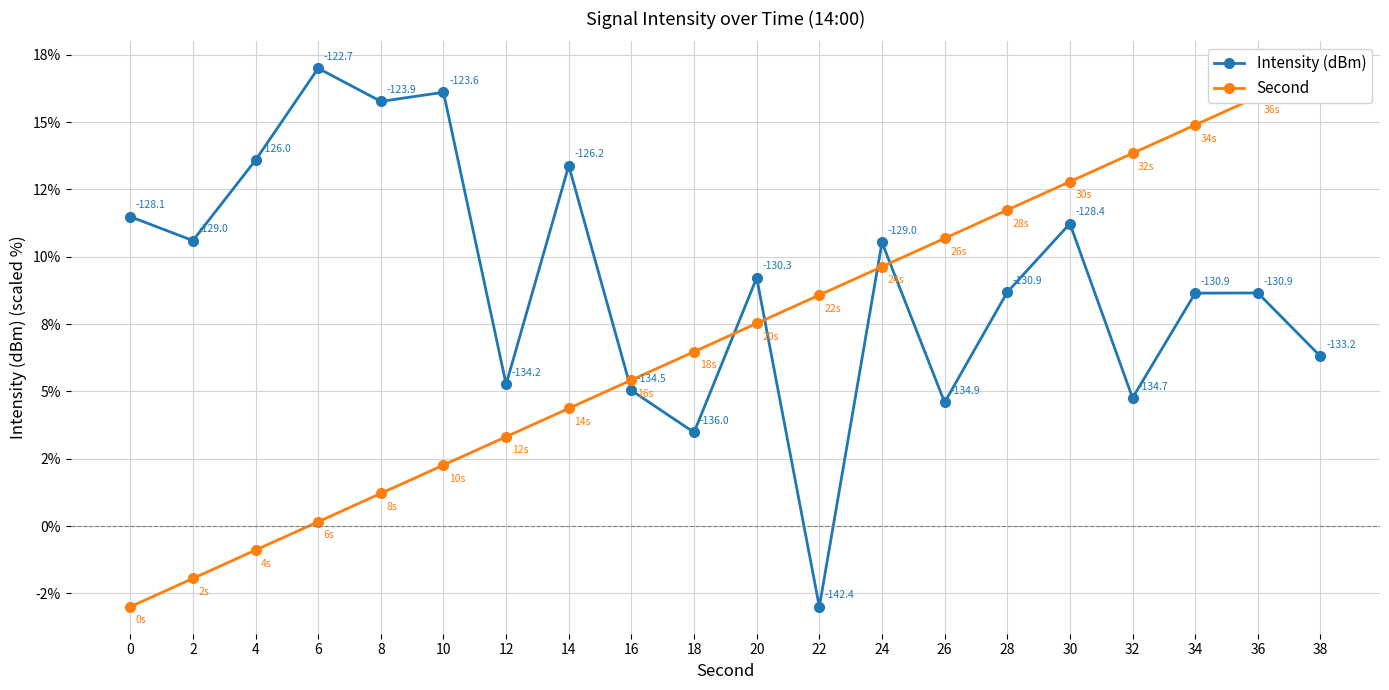

The value of Intensity (dBm) at 30 is 18.1. True or false?

False